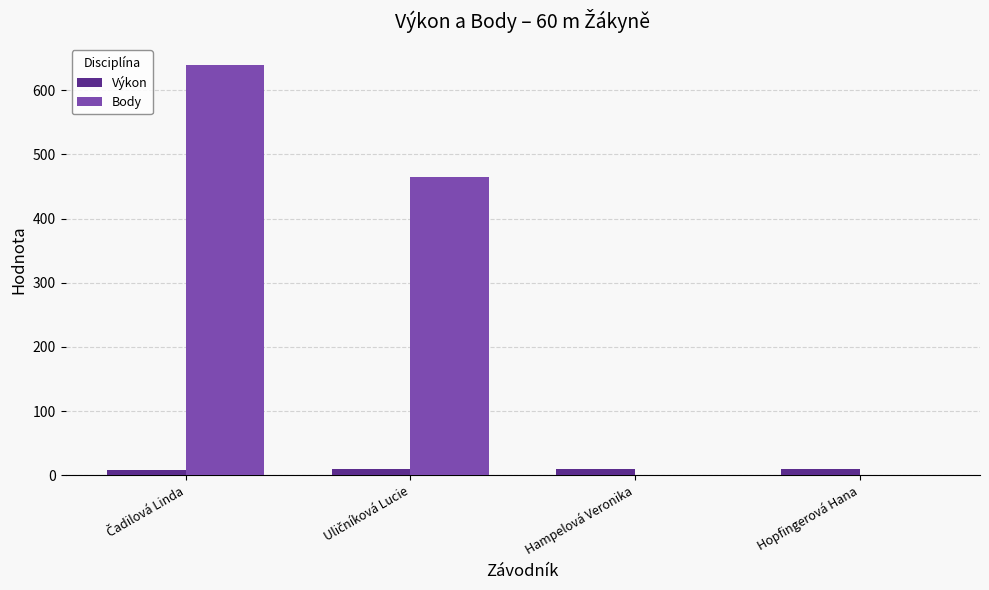

The value of Body at Hopfingerová Hana is 0.0. True or false?

True